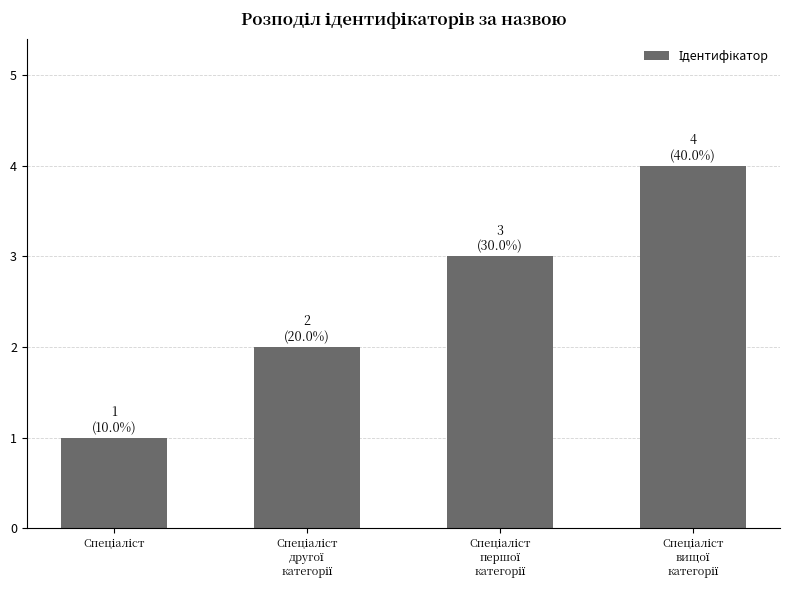

What is the sum of all values?

10